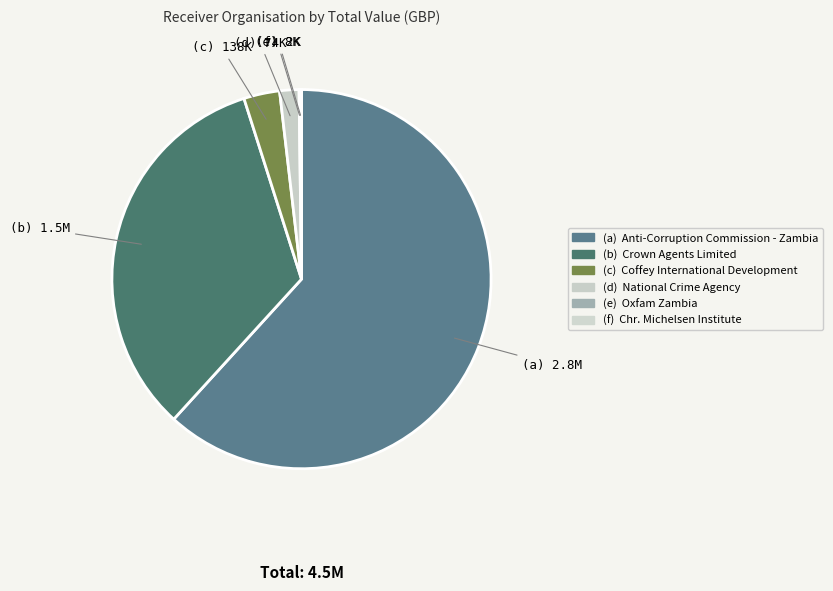

Is there any slice that represents more than half of the pie?

Yes